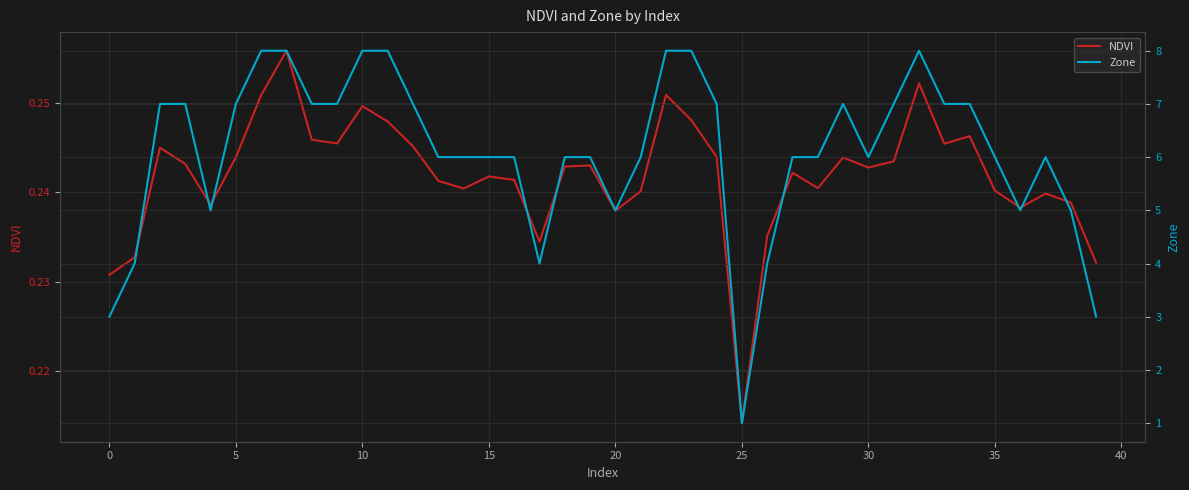

Which series has the largest total across all categories?

Zone